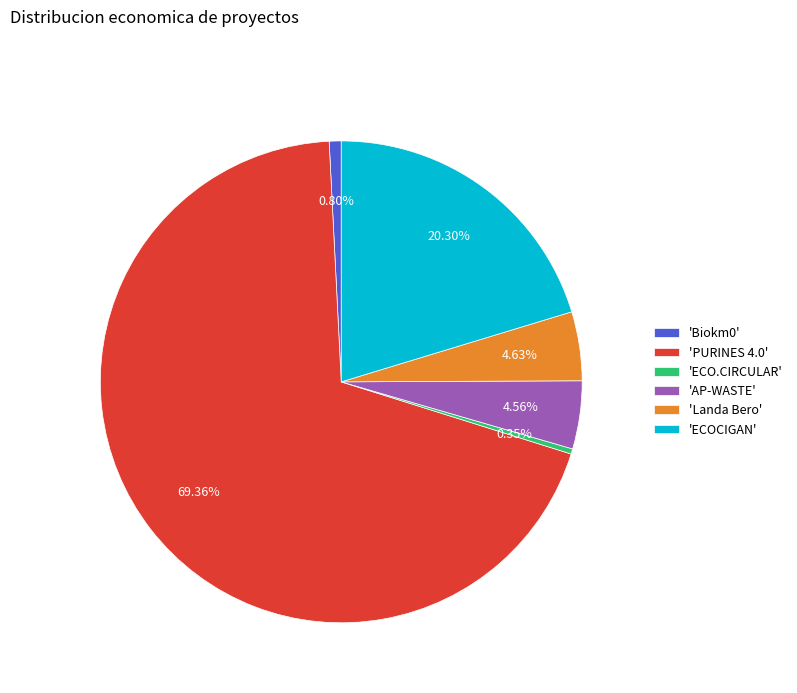

To the nearest percent, what is the average slice percentage?

17%